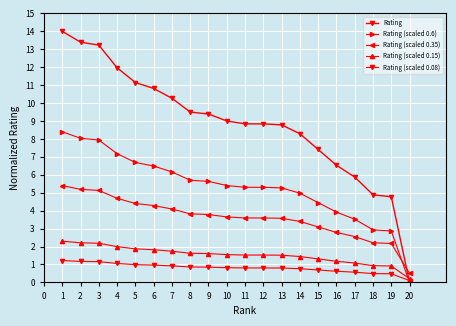

Is this an area chart (filled region under the line)?

No